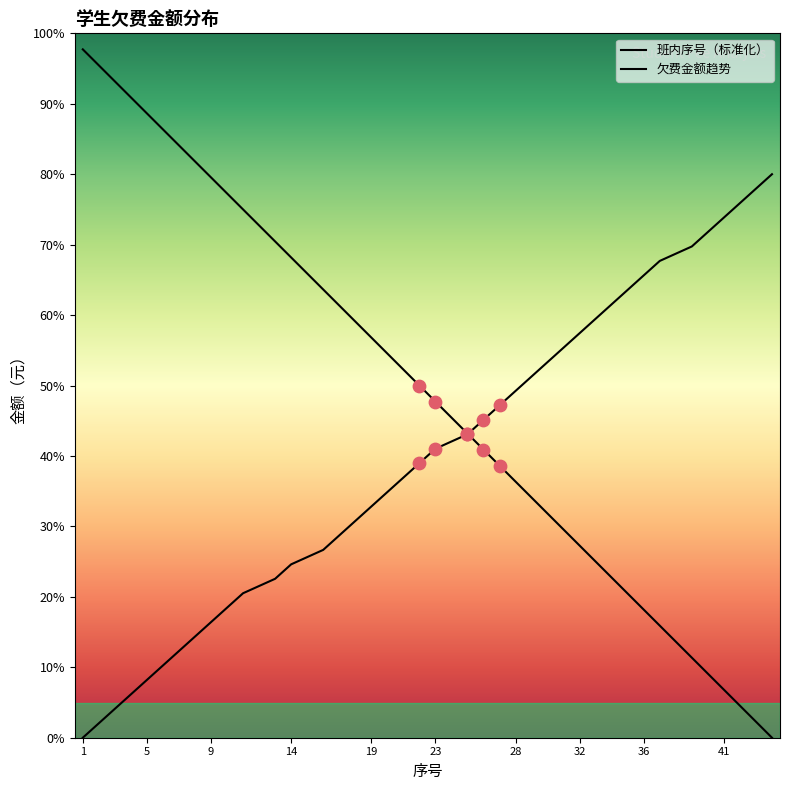

What is the change in value from 31 to 35?

-2.7